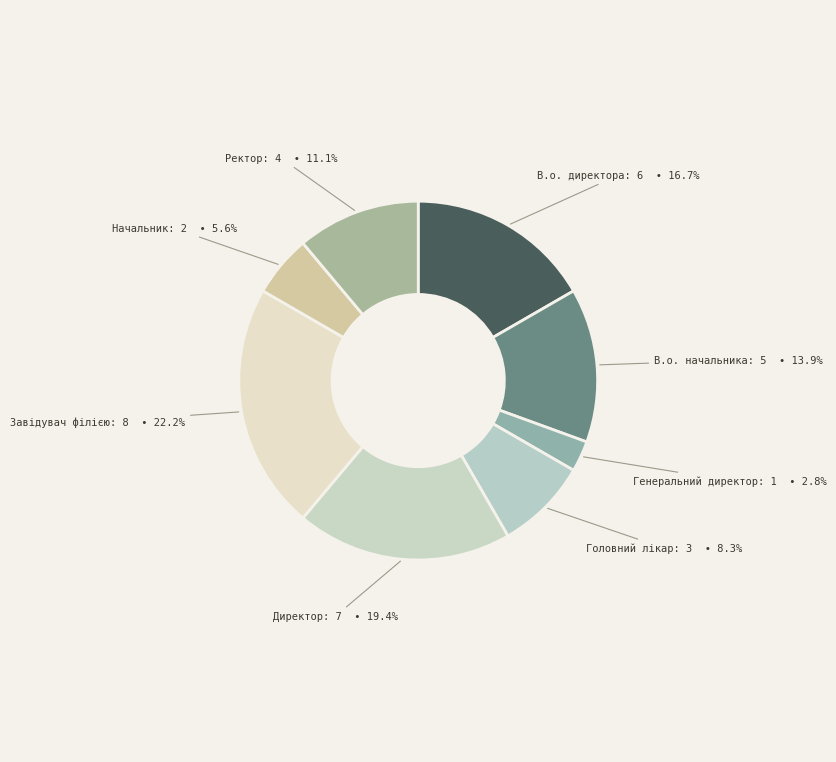

Which slice is the largest?

Завідувач філією